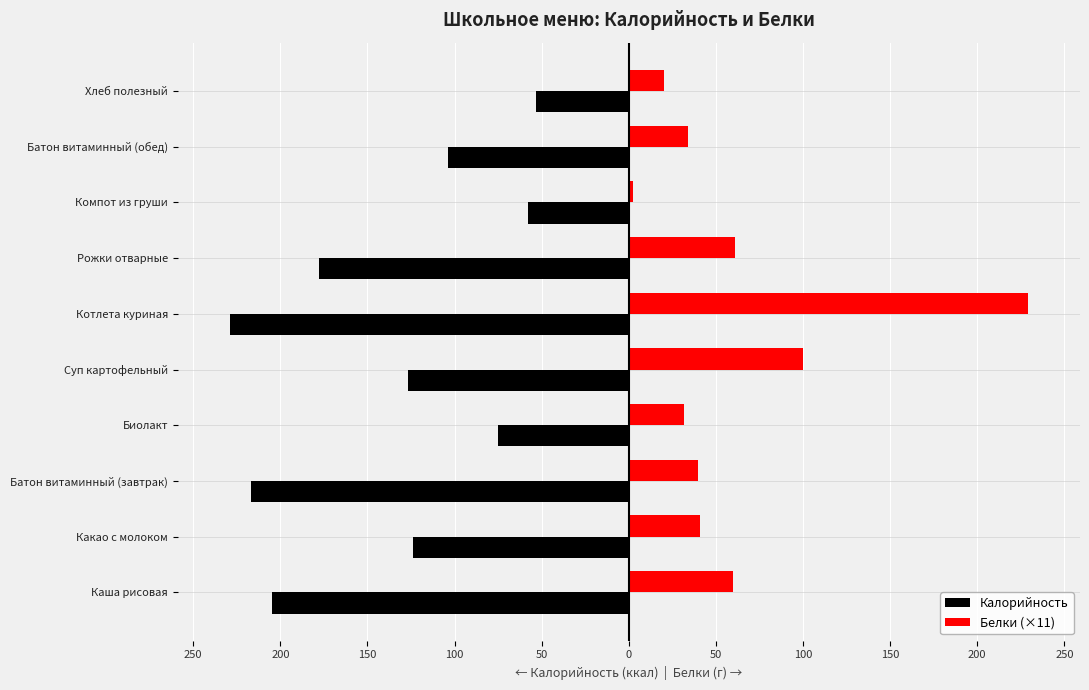

What are all the series names shown in the legend?

Калорийность, Белки (×11)